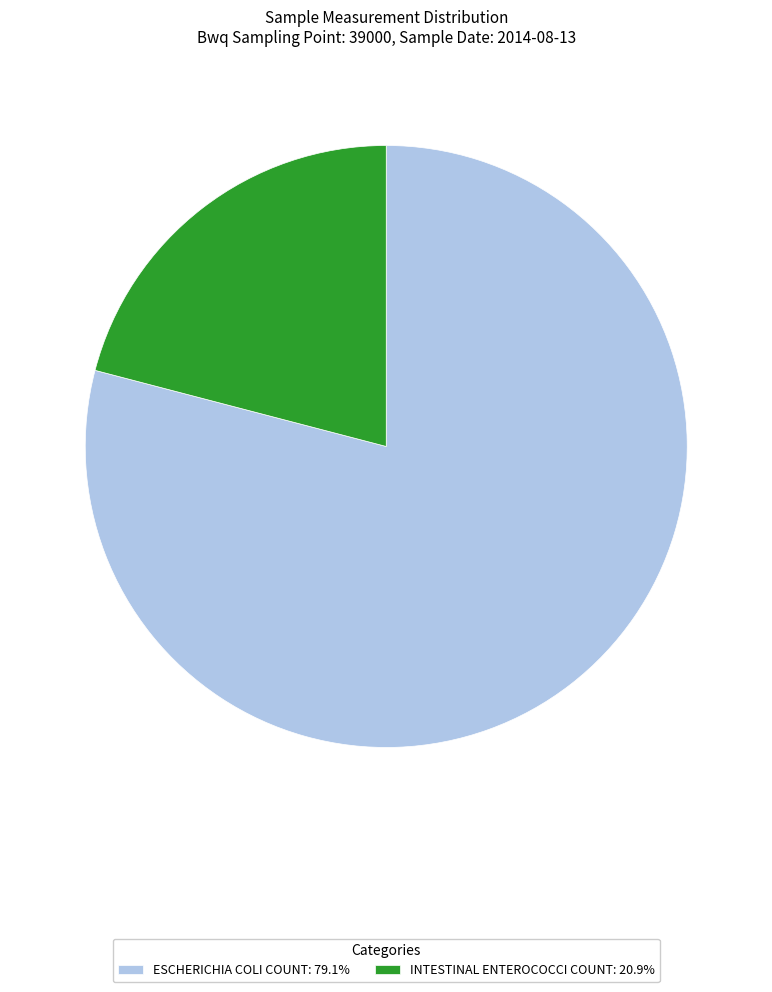

What is the ratio of the value at INTESTINAL ENTEROCOCCI COUNT: 20.9% to the value at ESCHERICHIA COLI COUNT: 79.1%?

0.3